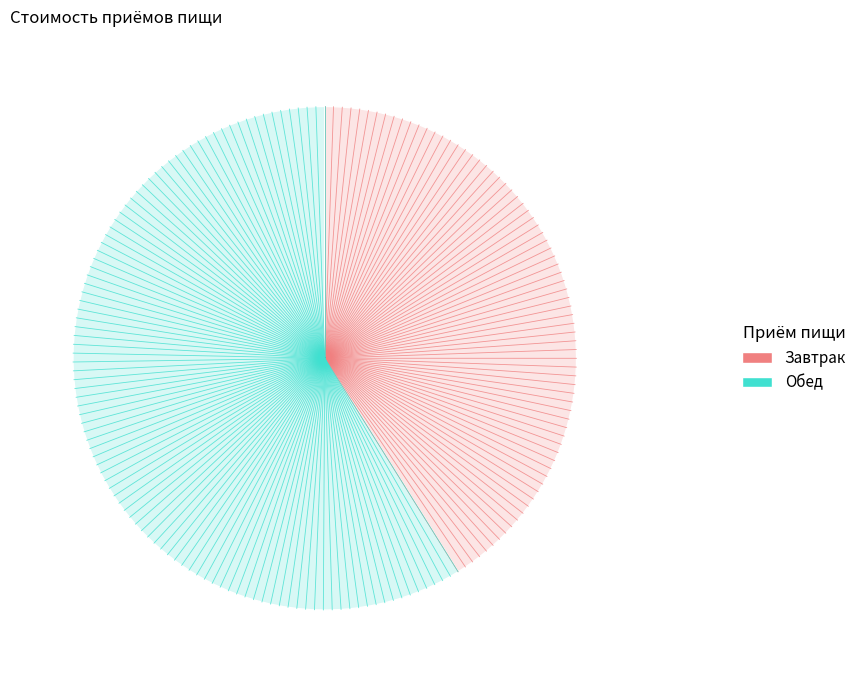

Approximately how many times larger is the value at Завтрак compared to Обед?

0.7